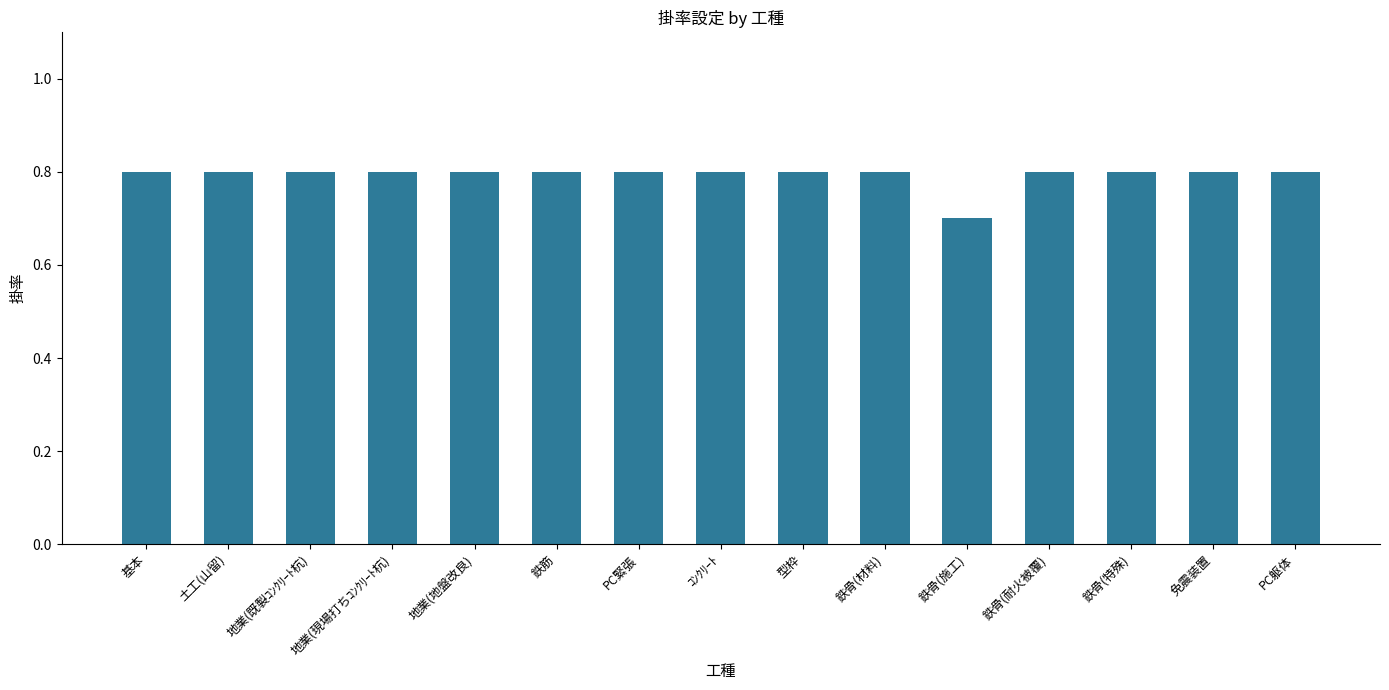

The value at 免震装置 is 0.8. True or false?

True